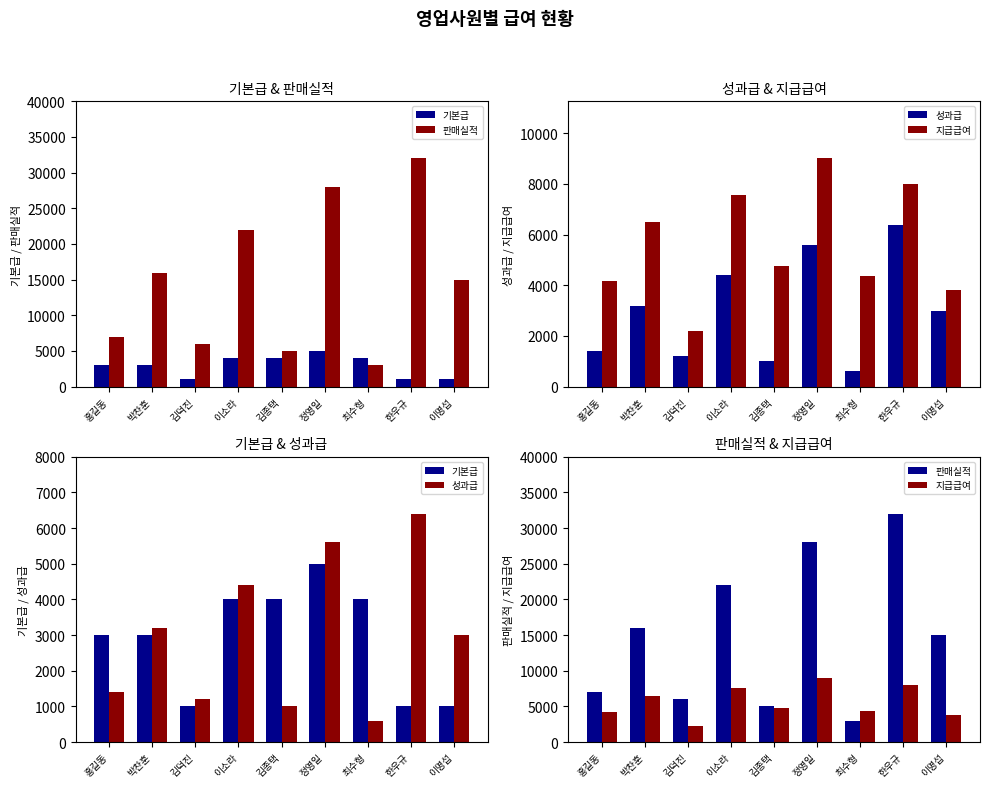

Where is 기본급 nearest to the value 3000?

홍길동